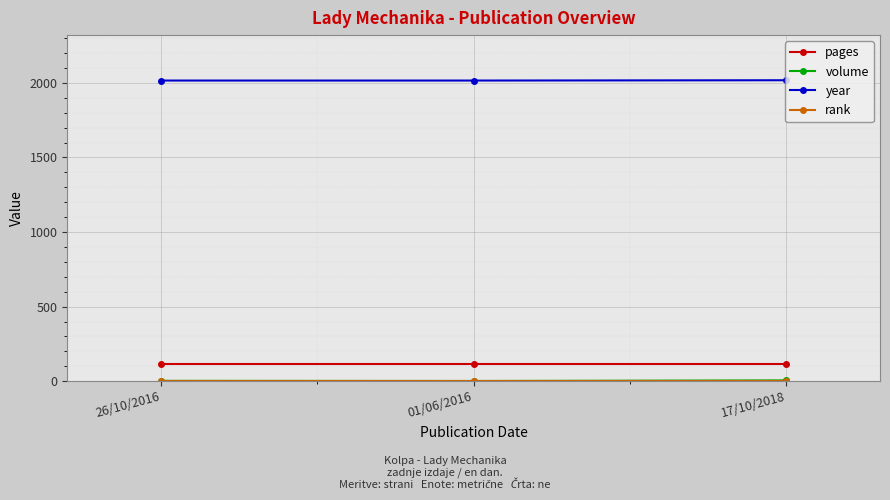

What is the lowest value of the pages series?

112